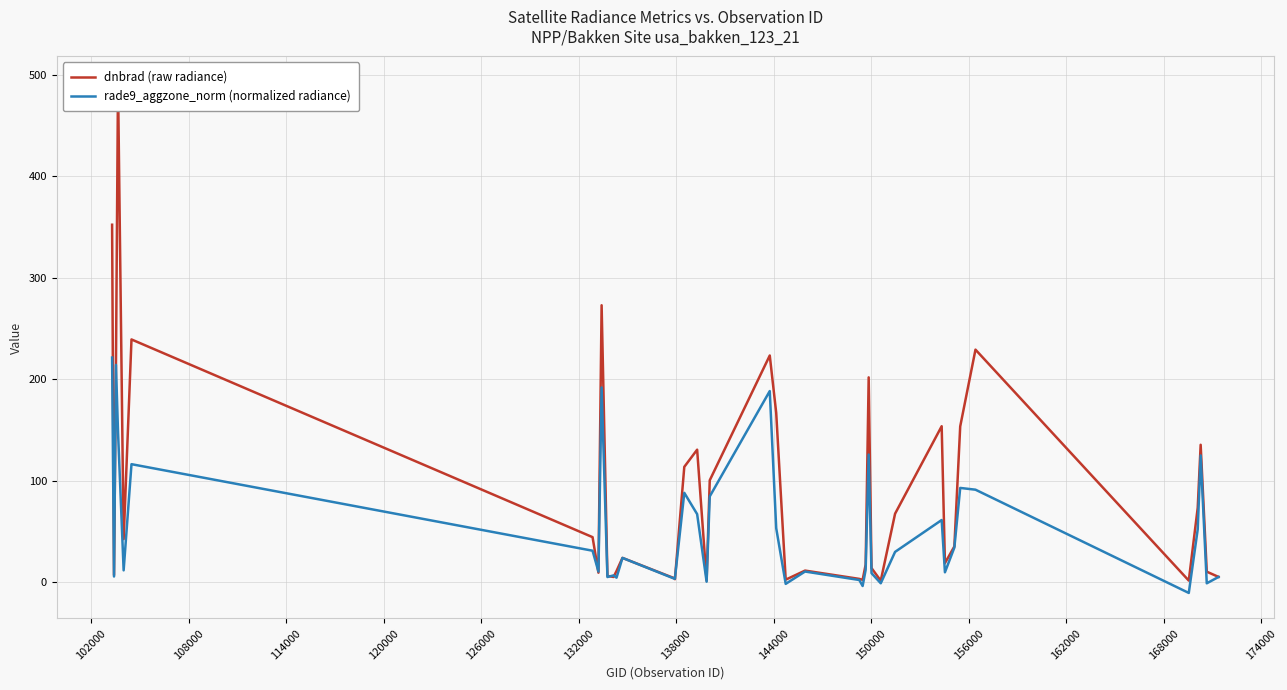

Reading left to right, what are all the values shown in this chart?

dnbrad (raw radiance): 352.1	7.2	214.2	492.6	42.7	239.2	44.6	9.6	272.9	6.5	5.4	11.3	24.2	4.0	3.3	113.8	130.7	1.9	100.6	223.4	167.0	2.8	11.7	3.6	2.6	17.6	201.9	14.2	1.8	67.7	153.8	19.1	35.5	153.6	229.2	1.9	73.6	135.6	10.6	5.5
rade9_aggzone_norm (normalized radiance): 221.4	5.9	214.2	148.2	12.0	116.5	31.3	10.8	192.0	5.4	7.0	4.8	24.2	3.6	4.1	88.3	67.3	0.8	84.7	188.4	53.5	-1.4	10.8	2.5	-3.5	12.5	125.9	9.2	-0.8	30.1	61.5	10.1	34.4	93.1	91.3	-10.3	52.4	125.1	-0.8	5.5